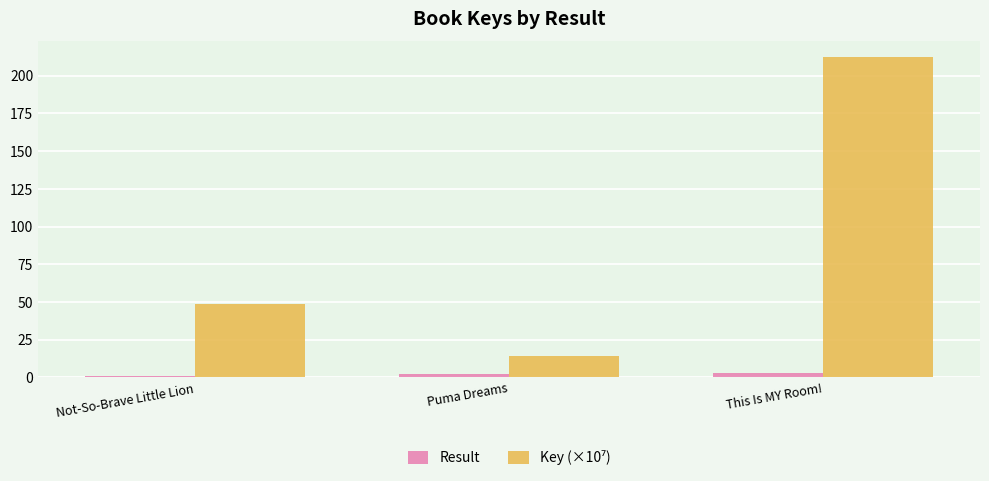

At which category is the sum across all series the highest?

This Is MY Room!